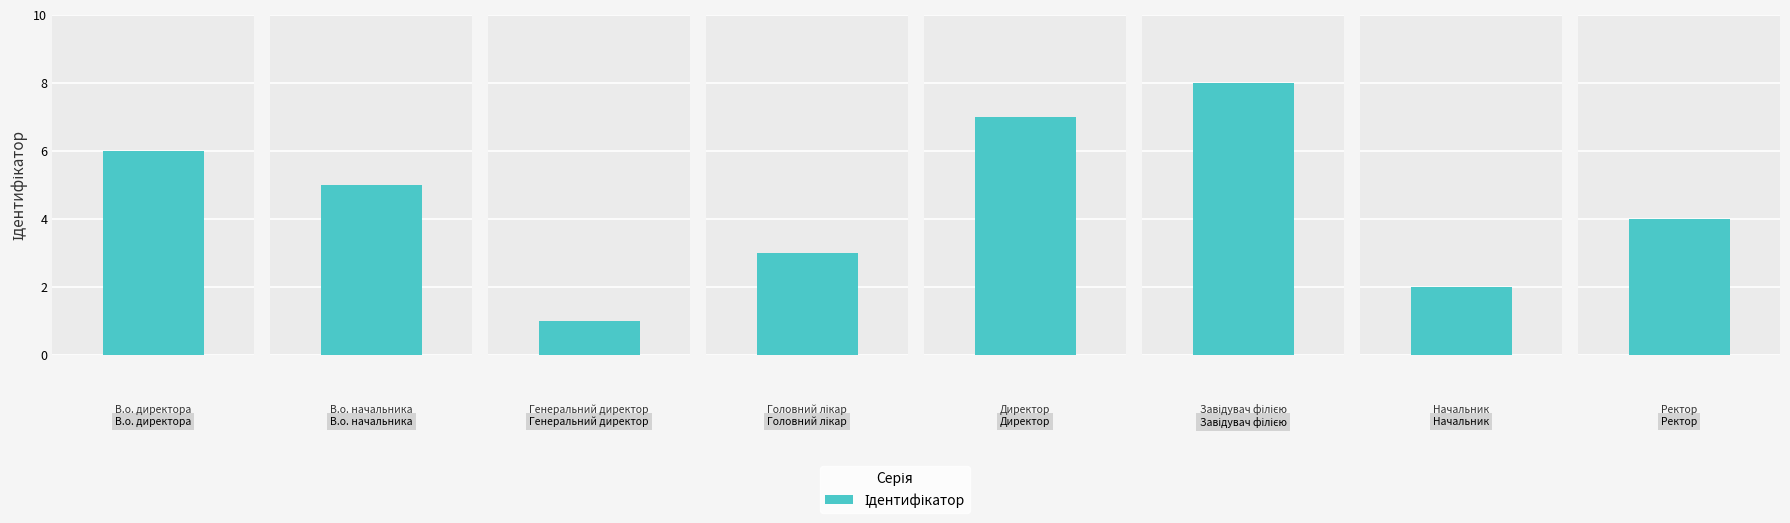

What is the change in value from В.о. директора to Начальник?

-4